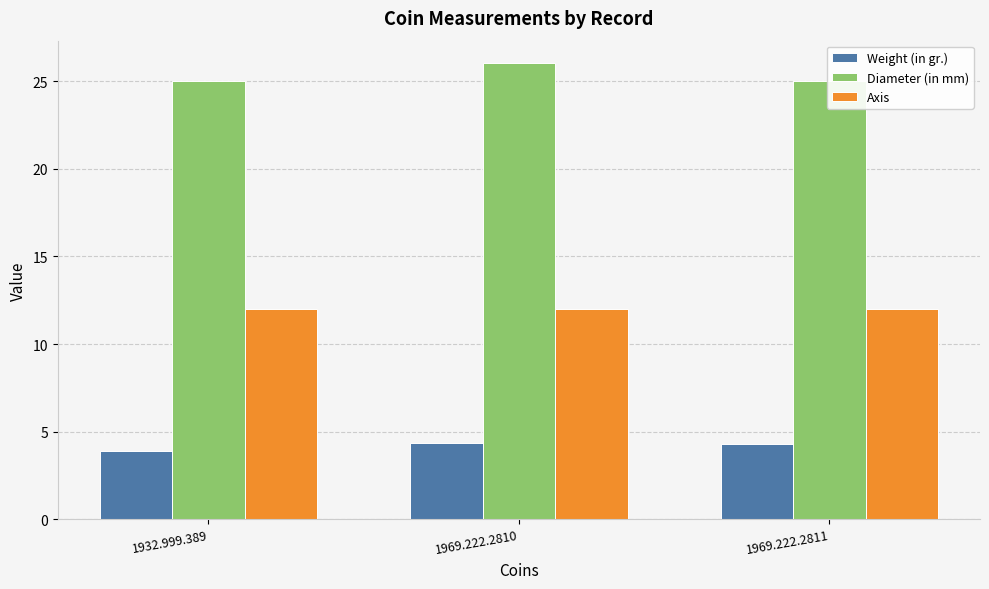

Reading right to left, extract all data points from this chart.

Weight (in gr.): 4.3	4.4	3.9
Diameter (in mm): 25.0	26.0	25.0
Axis: 12.0	12.0	12.0